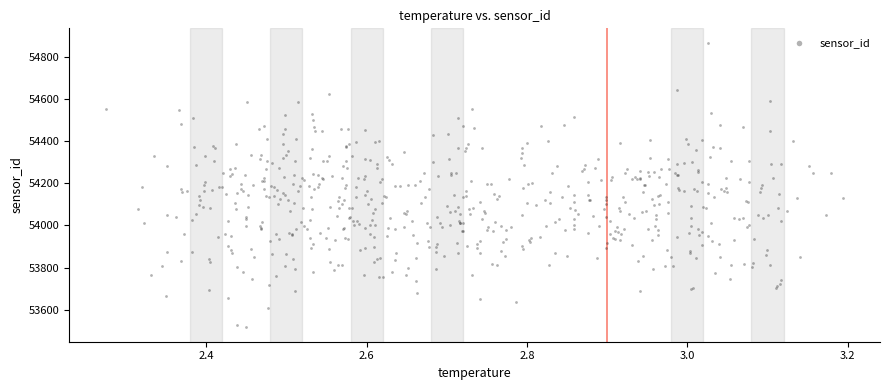

What is the range of X values (max minus min)?

0.9